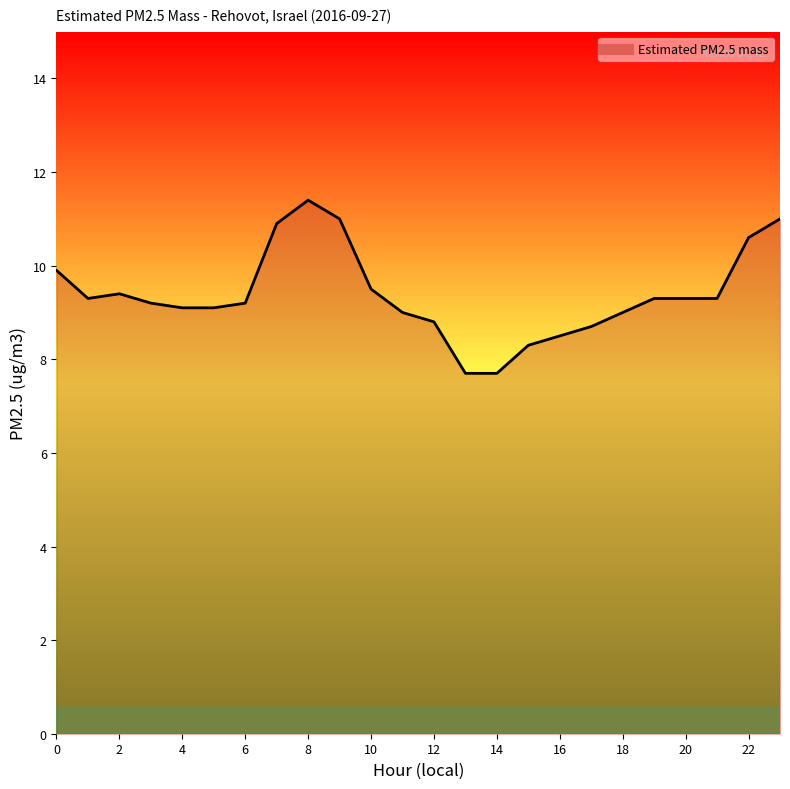

What is the difference between the maximum and minimum values?

3.7